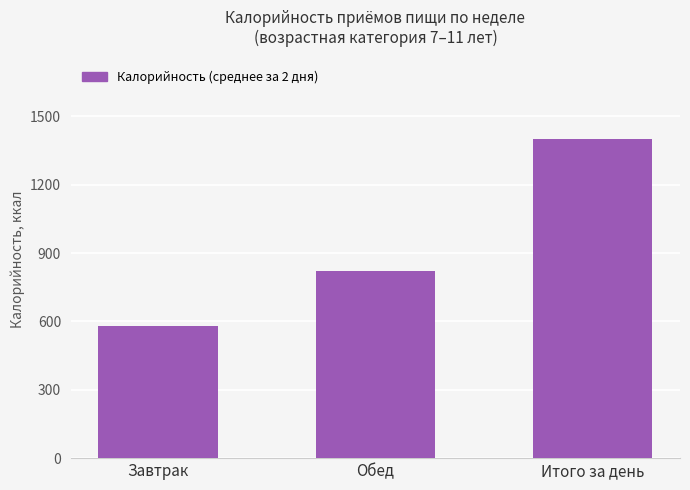

What is the difference between the maximum and minimum values?

820.4